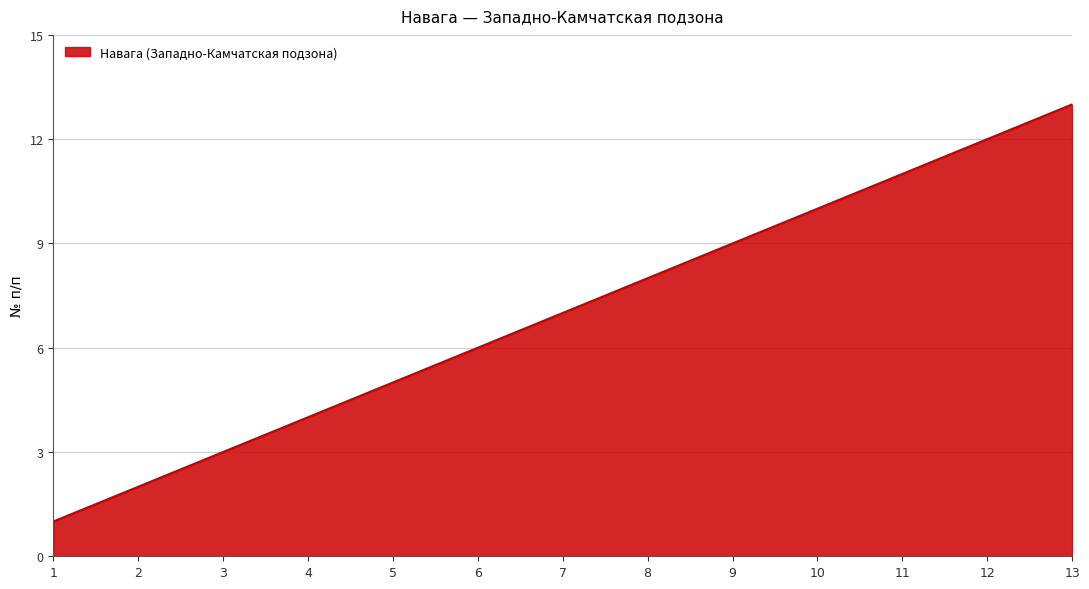

Does the chart have visible grid lines?

Yes